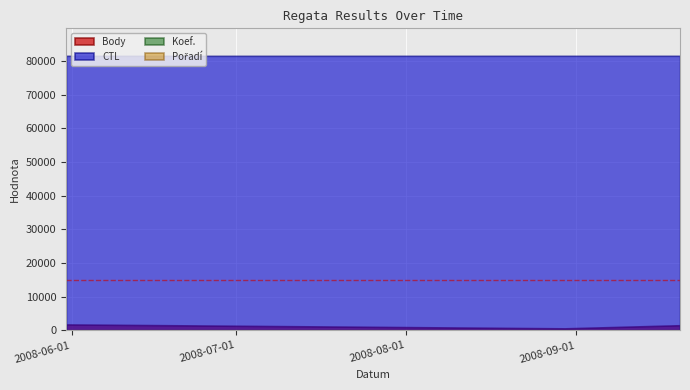

Which category has the lowest value in the CTL series?

2008-05-31